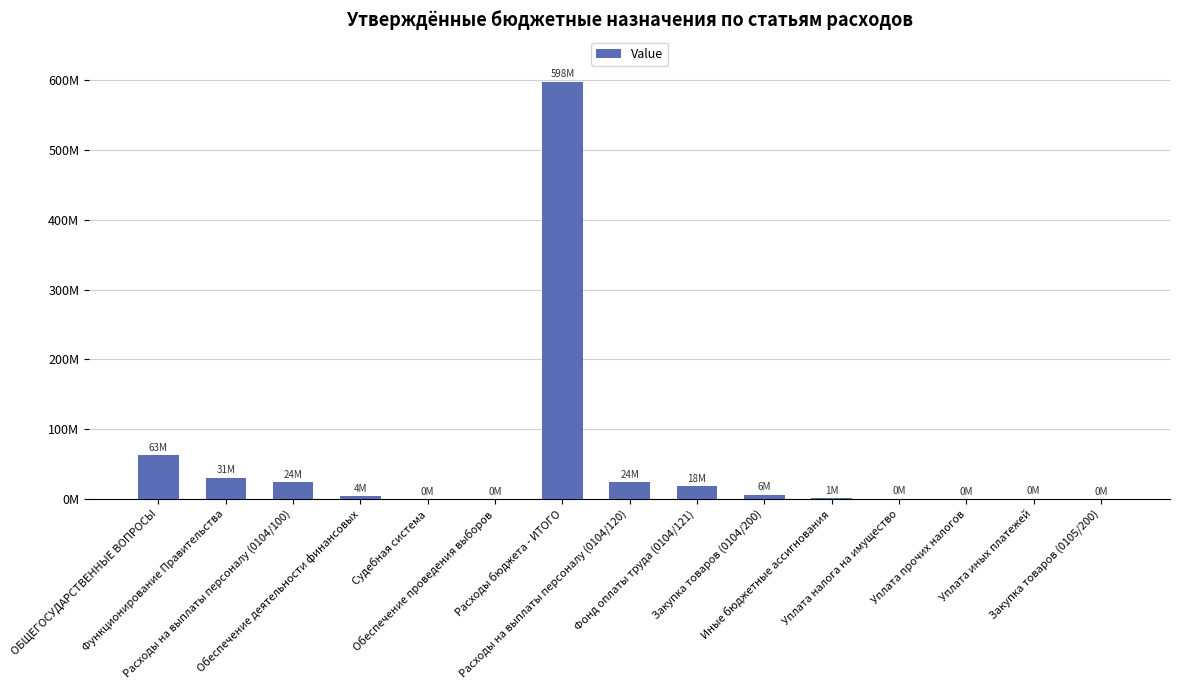

What is the ratio of the value at Функционирование Правительства to the value at ОБЩЕГОСУДАРСТВЕННЫЕ ВОПРОСЫ?

0.5